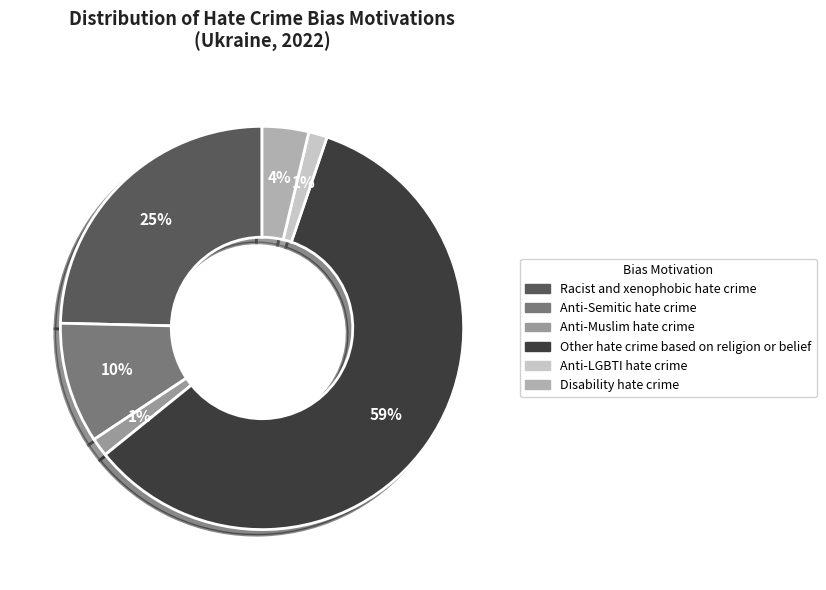

Does Anti-Semitic hate crime represent more than half of the total?

No